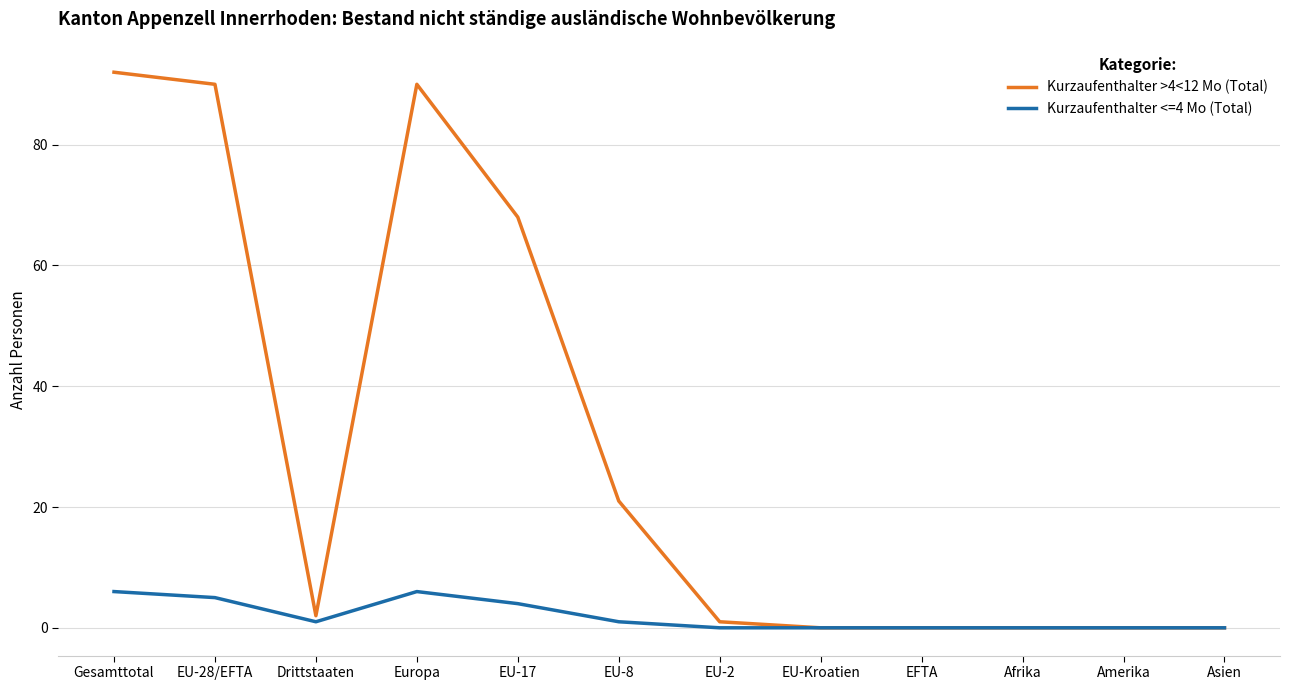

Rank the series by their maximum value, from highest to lowest.

Kurzaufenthalter >4<12 Mo (Total), Kurzaufenthalter <=4 Mo (Total)